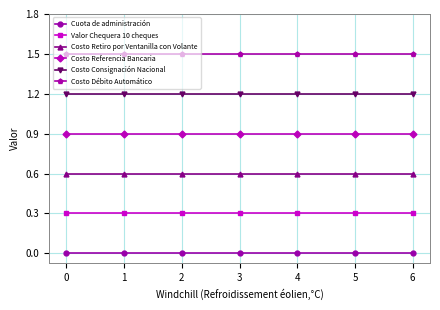

At 5, list the series in order from largest to smallest.

Costo Débito Automático, Costo Consignación Nacional, Costo Referencia Bancaria, Costo Retiro por Ventanilla con Volante, Valor Chequera 10 cheques, Cuota de administración